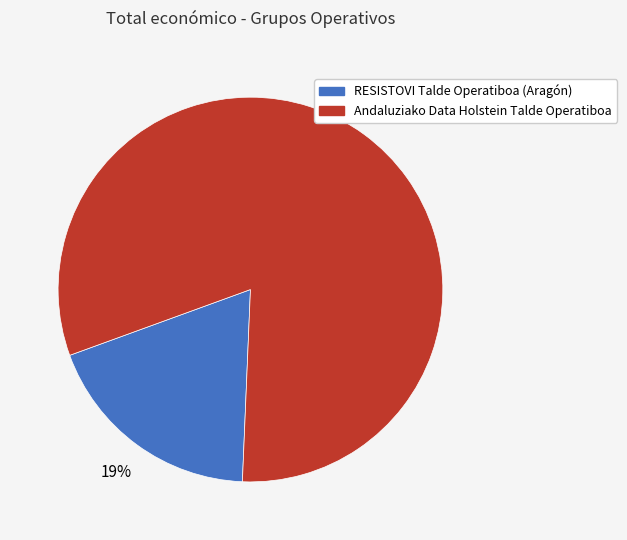

Approximately how many times larger is the value at Andaluziako Data Holstein Talde Operatiboa compared to RESISTOVI Talde Operatiboa (Aragón)?

4.3